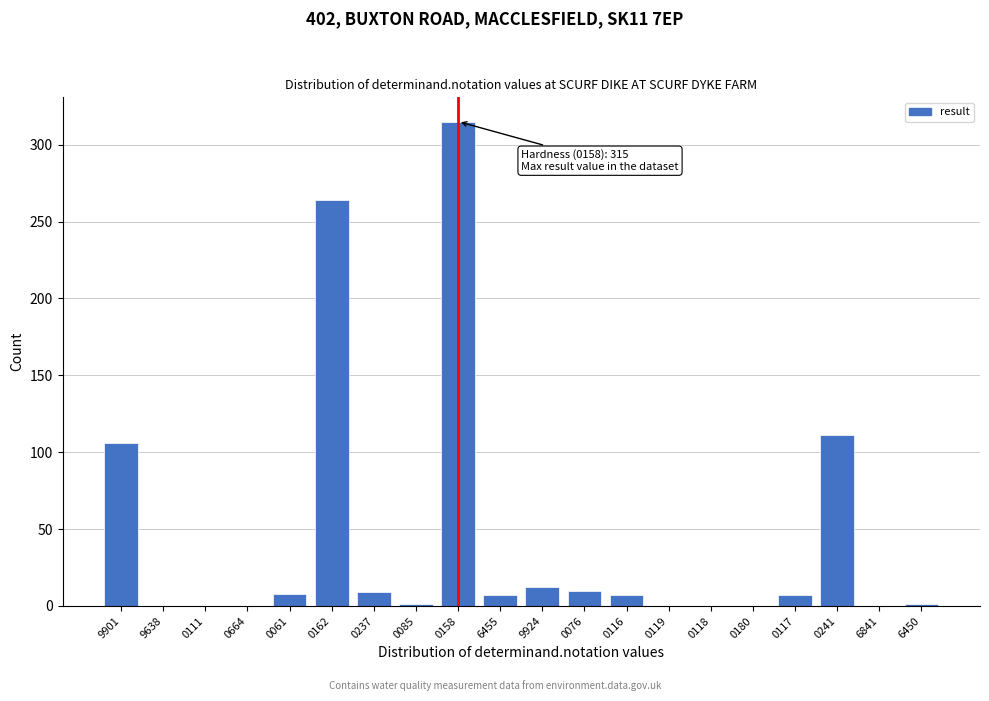

What is the sum of all values?

858.7